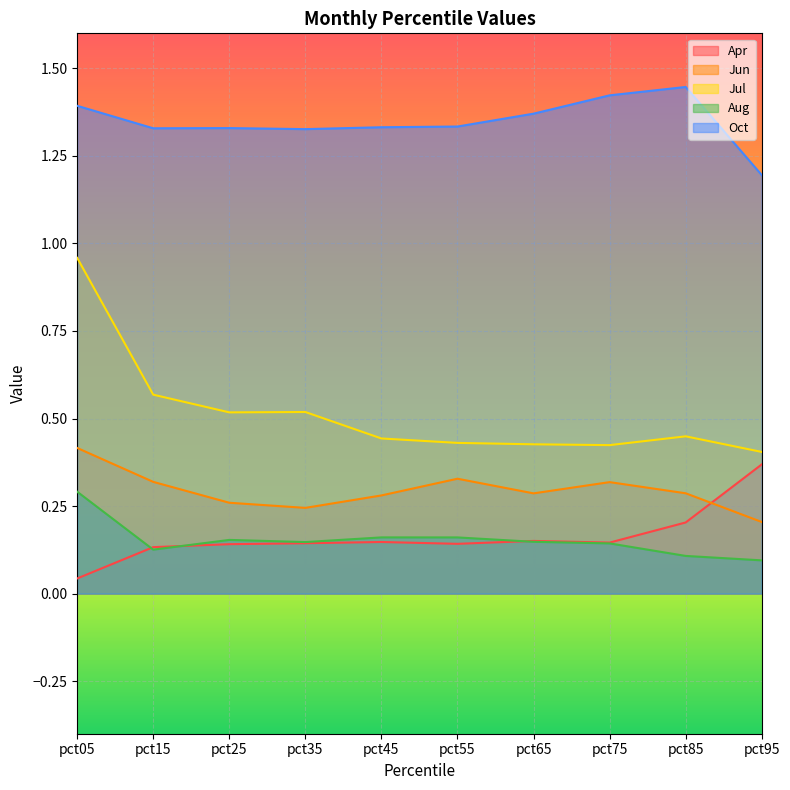

What is the difference between the highest and lowest values at pct05?

1.3